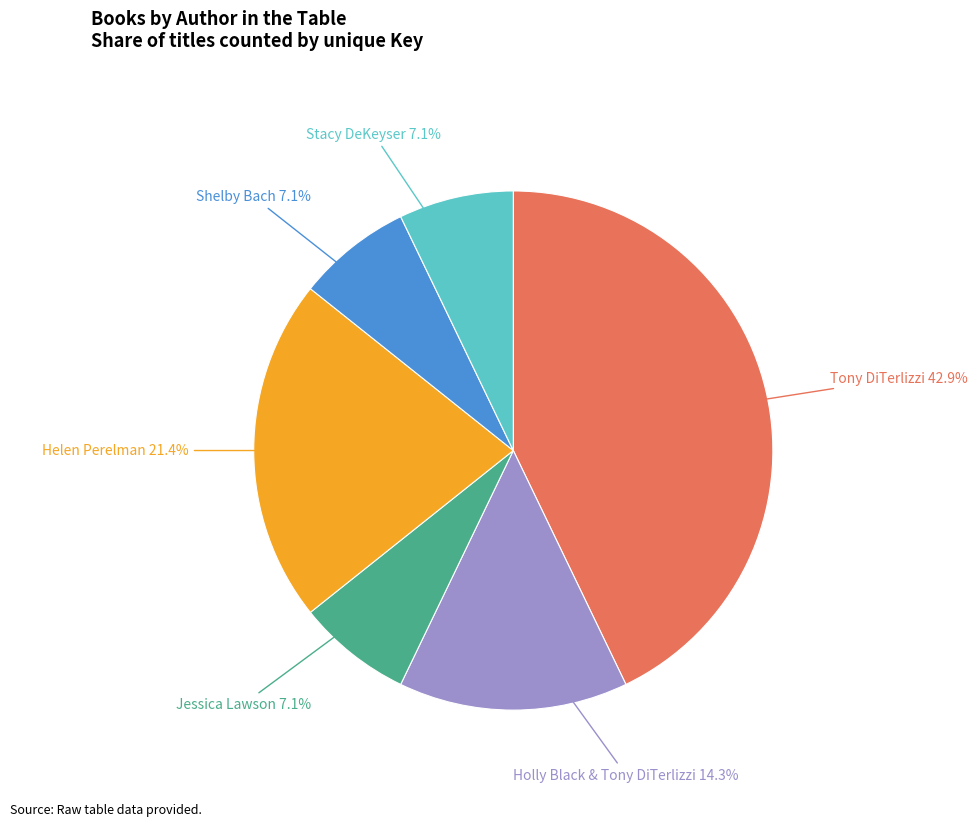

What portion of the pie excludes Jessica Lawson?

92.9%